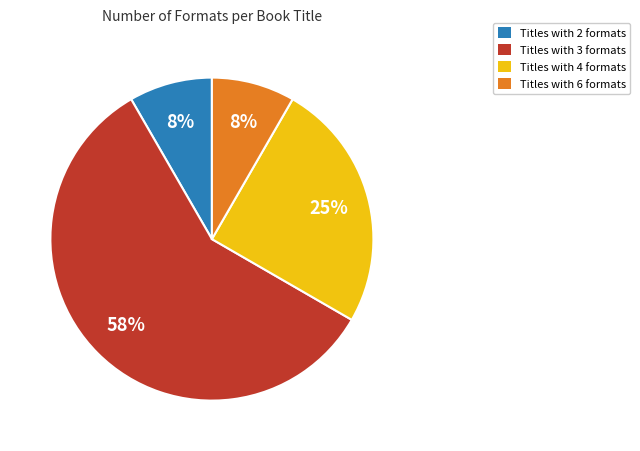

Count the number of slices in the pie.

4